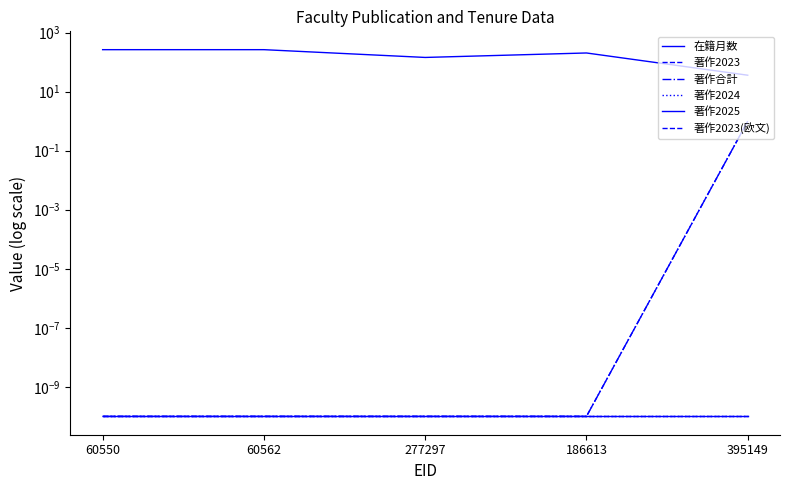

Which has a higher value, 60550 or 60562?

60550